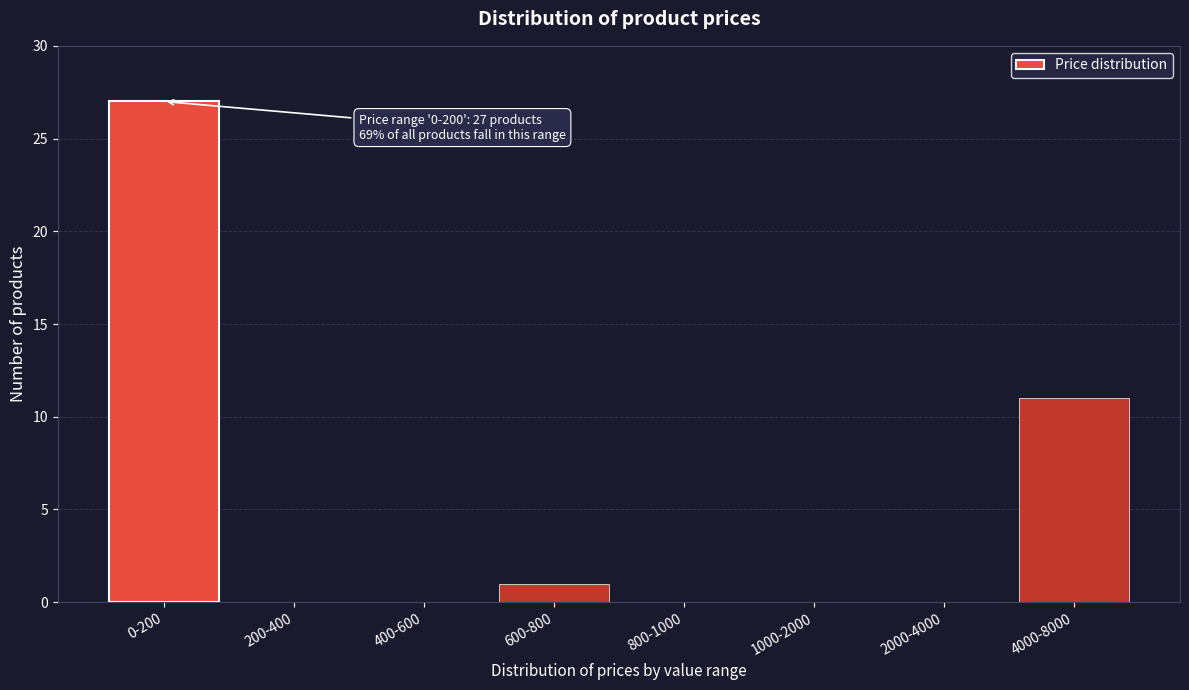

Reading left to right, list all the values displayed in this chart.

0-200=27	200-400=0	400-600=0	600-800=1	800-1000=0	1000-2000=0	2000-4000=0	4000-8000=11